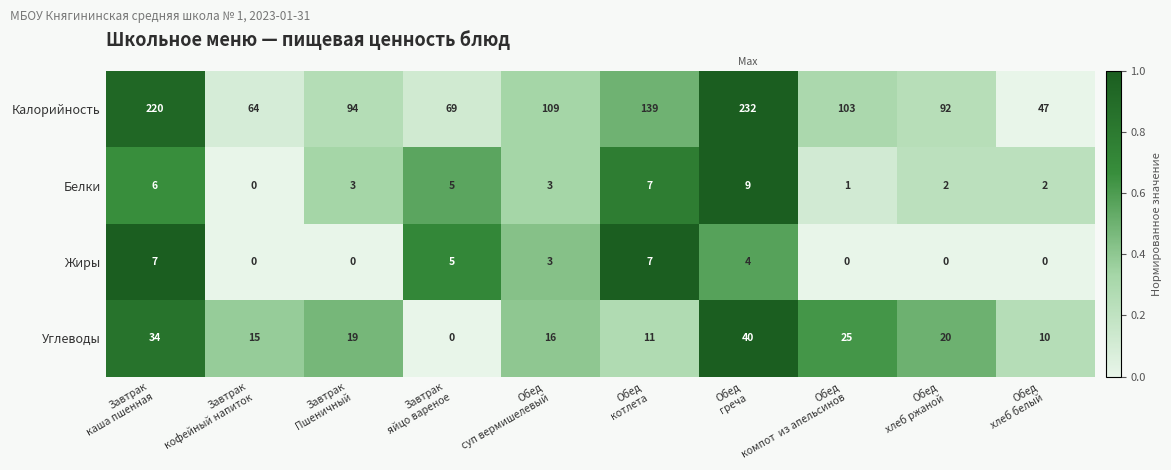

Which series has the largest range (max minus min)?

Калорийность